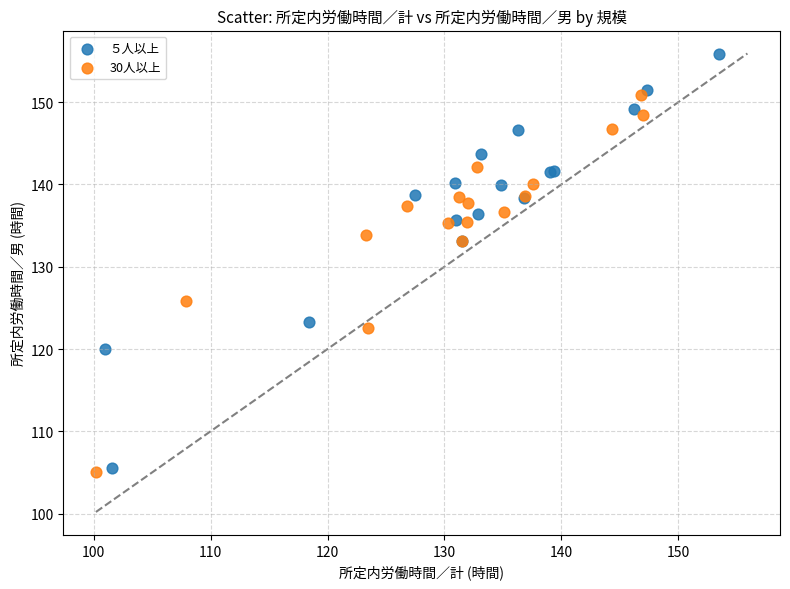

Which series has the widest spread of Y values?

５人以上